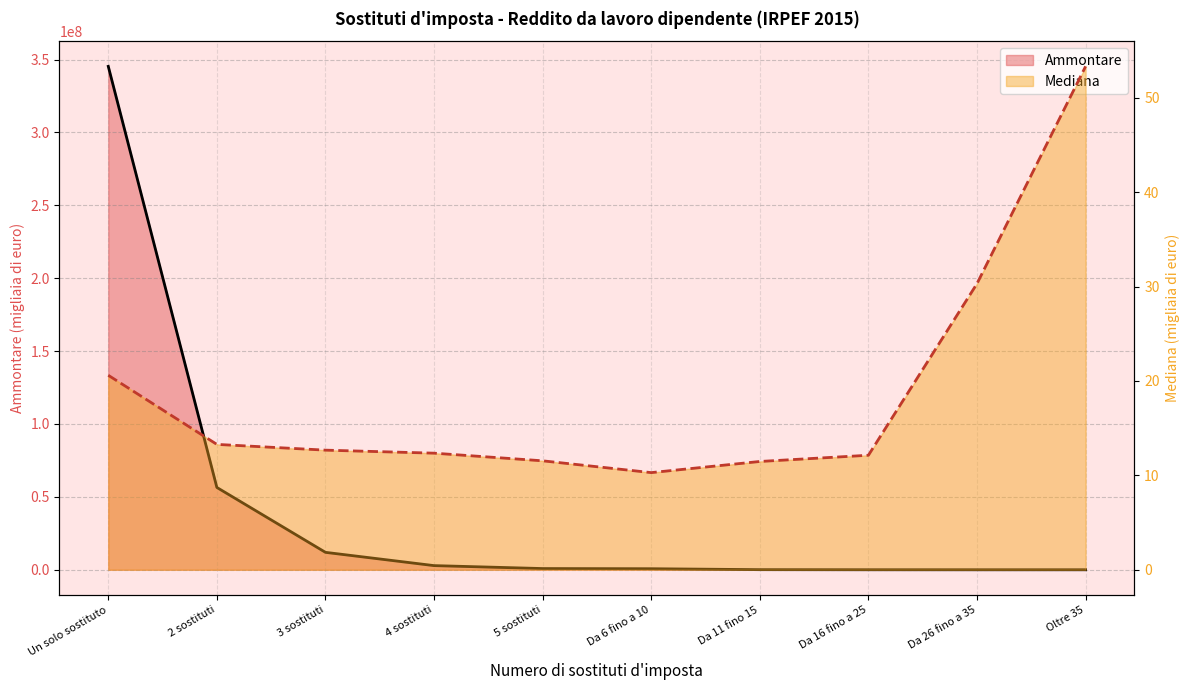

At how many categories does at least one series exceed 110345725?

1